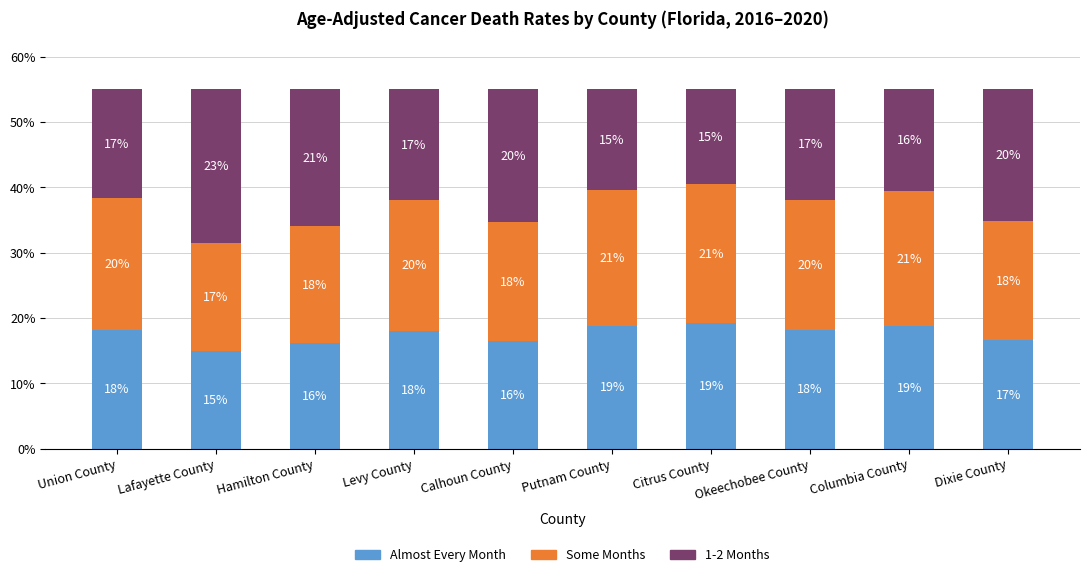

What is the total value across all series at Union County?

55.0